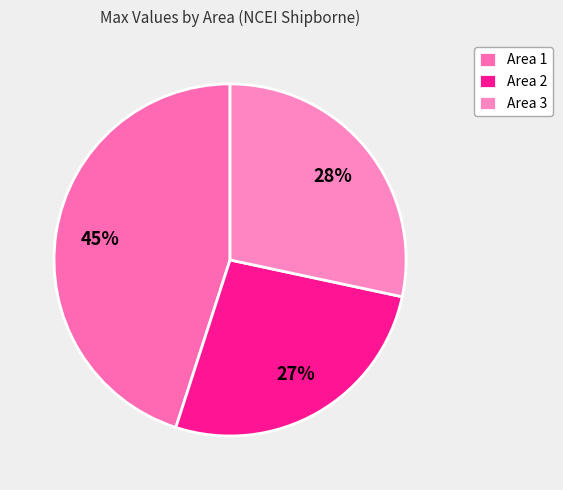

Is there any slice that represents more than half of the pie?

No